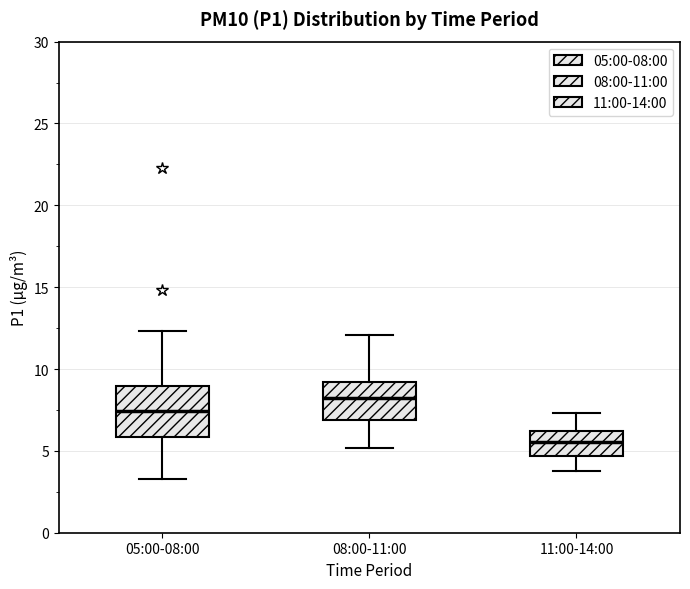

Comparing the boxes themselves (not the whiskers), which one is the tallest?

05:00-08:00